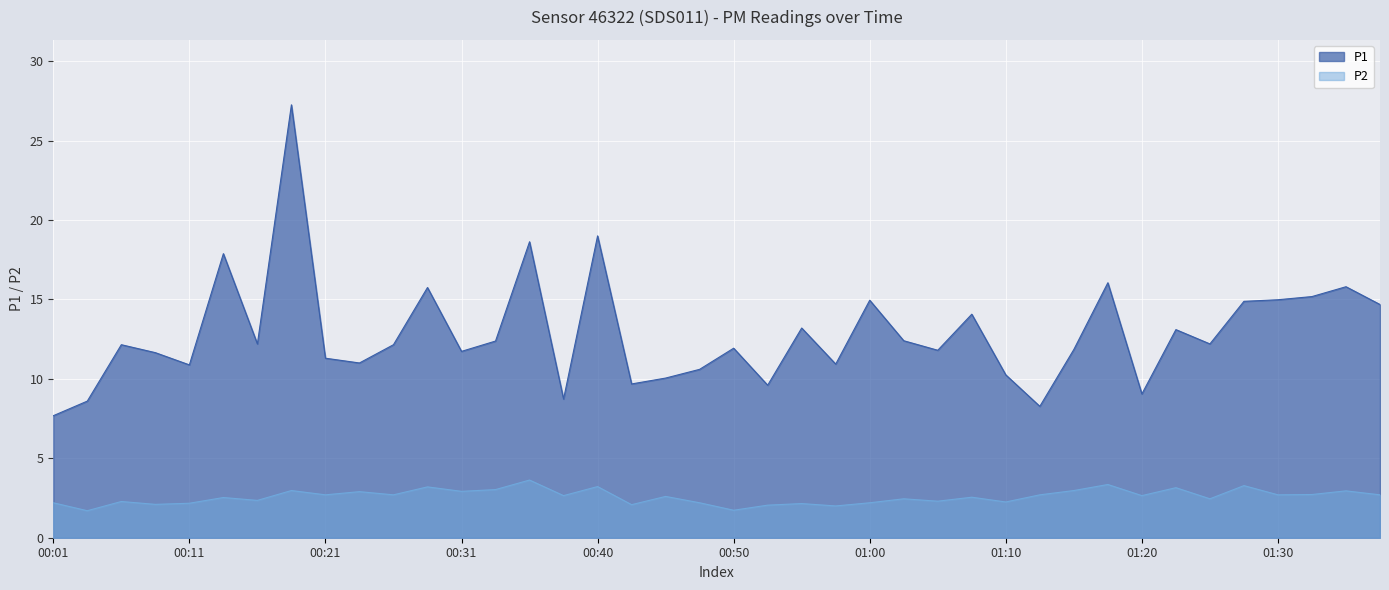

What is the difference between the maximum and minimum values in the P2 series?

1.9